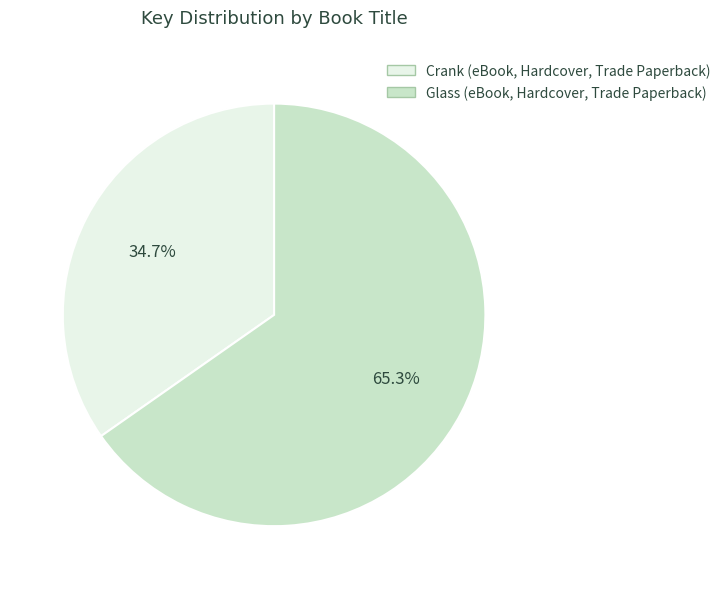

What is the total percentage of Crank (eBook, Hardcover, Trade Paperback) and Glass (eBook, Hardcover, Trade Paperback)?

100.0%